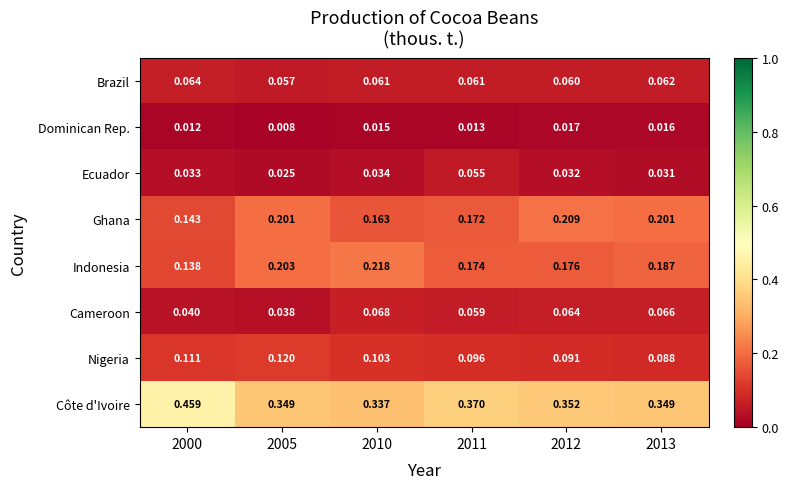

Rank the series by their maximum value, from highest to lowest.

Côte d'Ivoire, Indonesia, Ghana, Nigeria, Cameroon, Brazil, Ecuador, Dominican Rep.